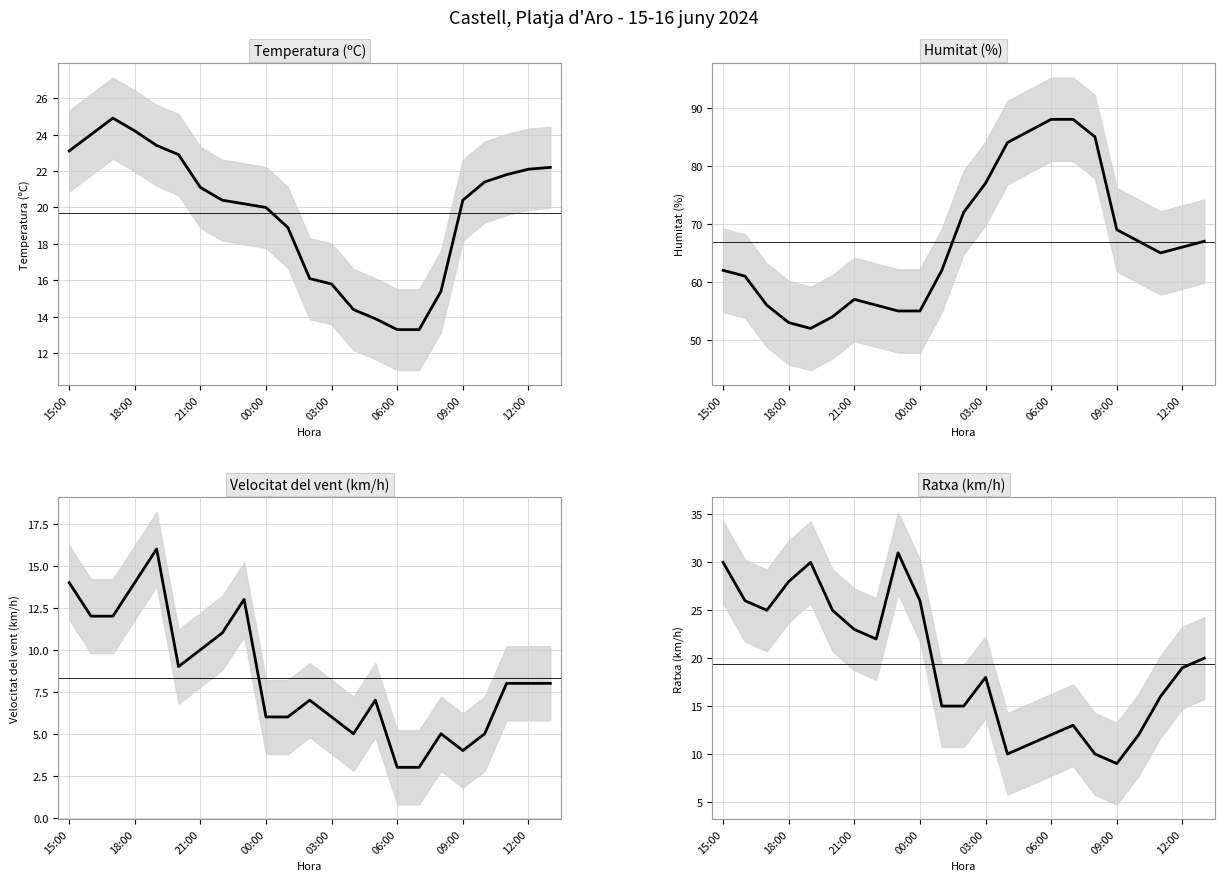

What is the total value across all series at 15:00?

129.1